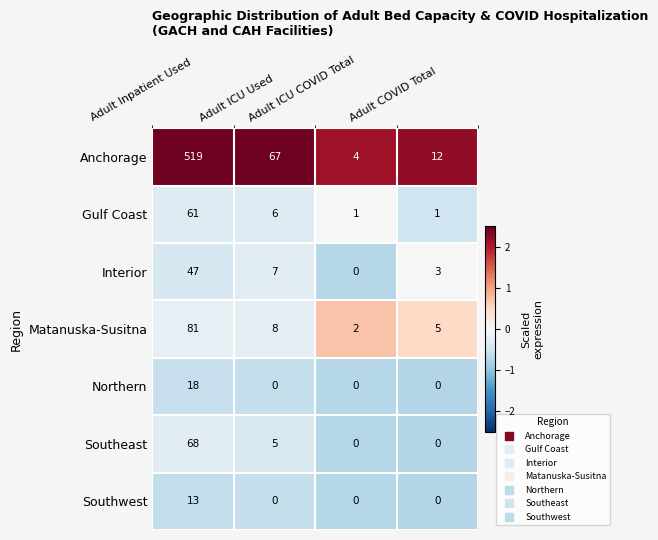

Which series has the largest total across all categories?

Anchorage